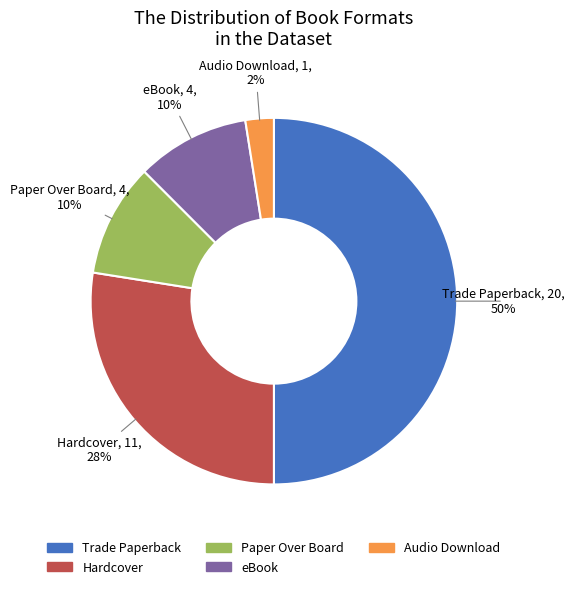

Count the number of slices in the pie.

5